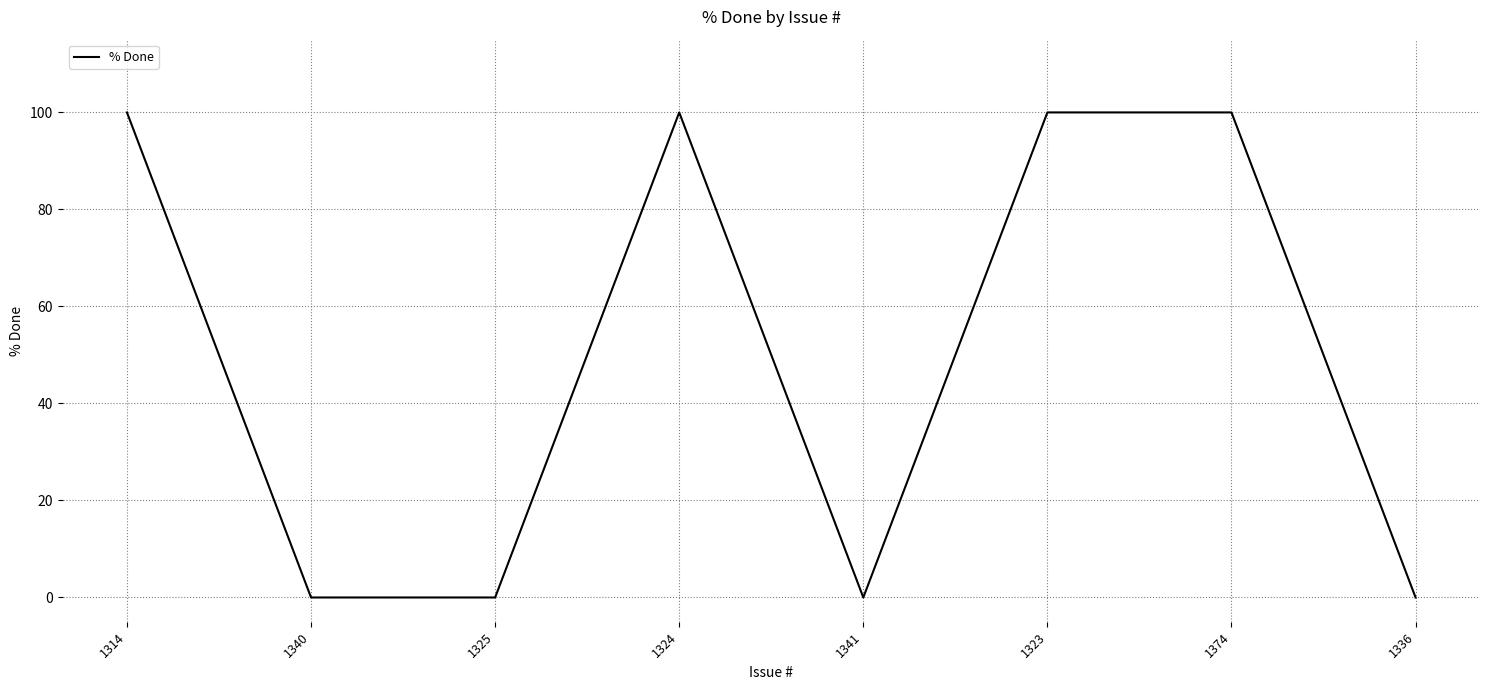

The value at 1374 is 100. True or false?

True